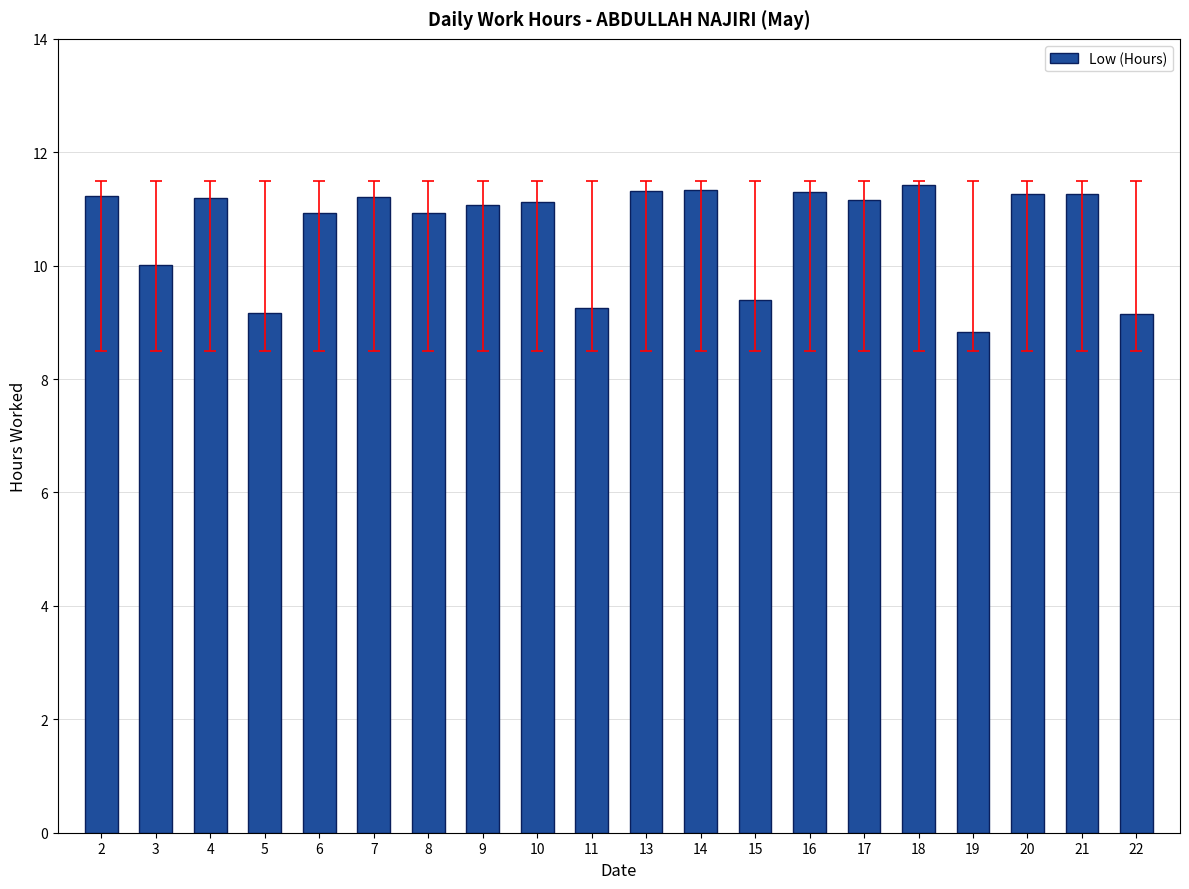

What is the value of the 14th bar from the left?

11.3